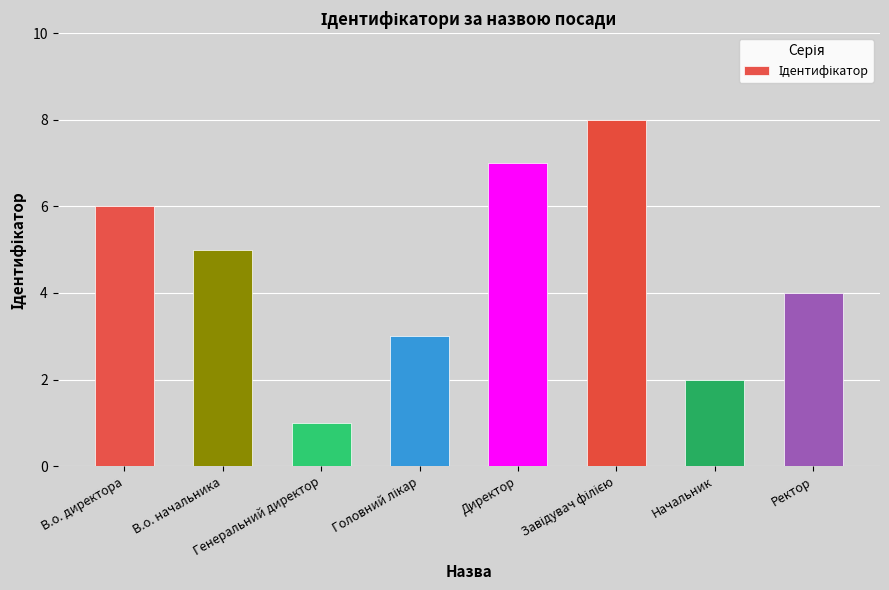

What is the maximum value shown in the chart?

8